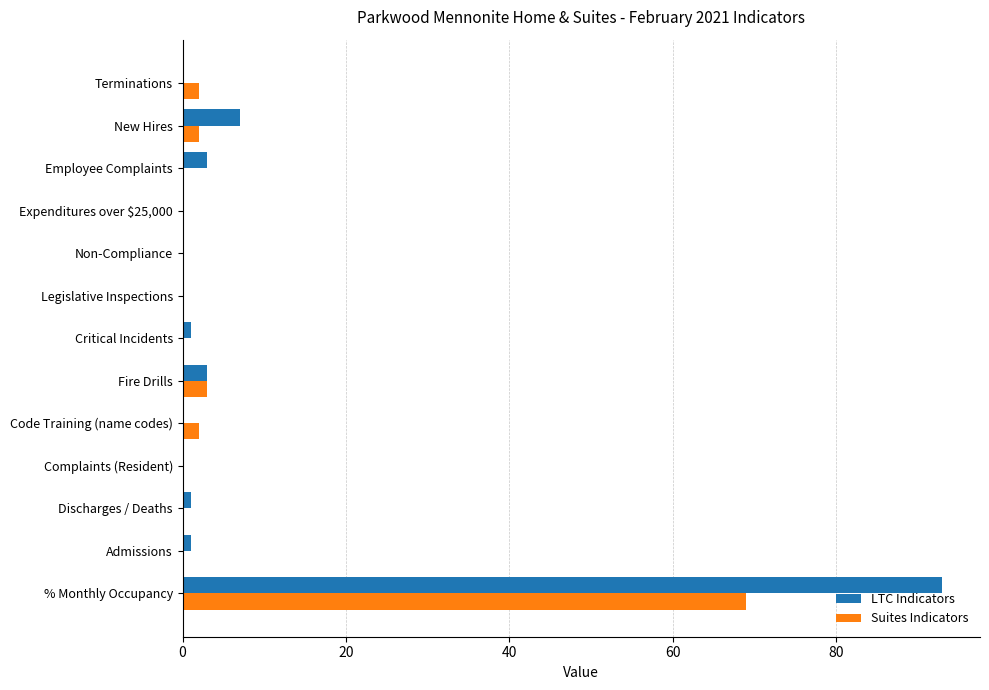

Is it true that LTC Indicators equals 3 at Fire Drills?

True